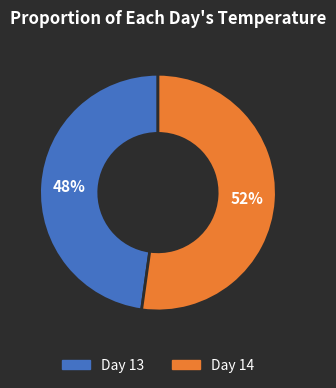

To the nearest percent, what is the difference between the largest and smallest slice percentages?

4%